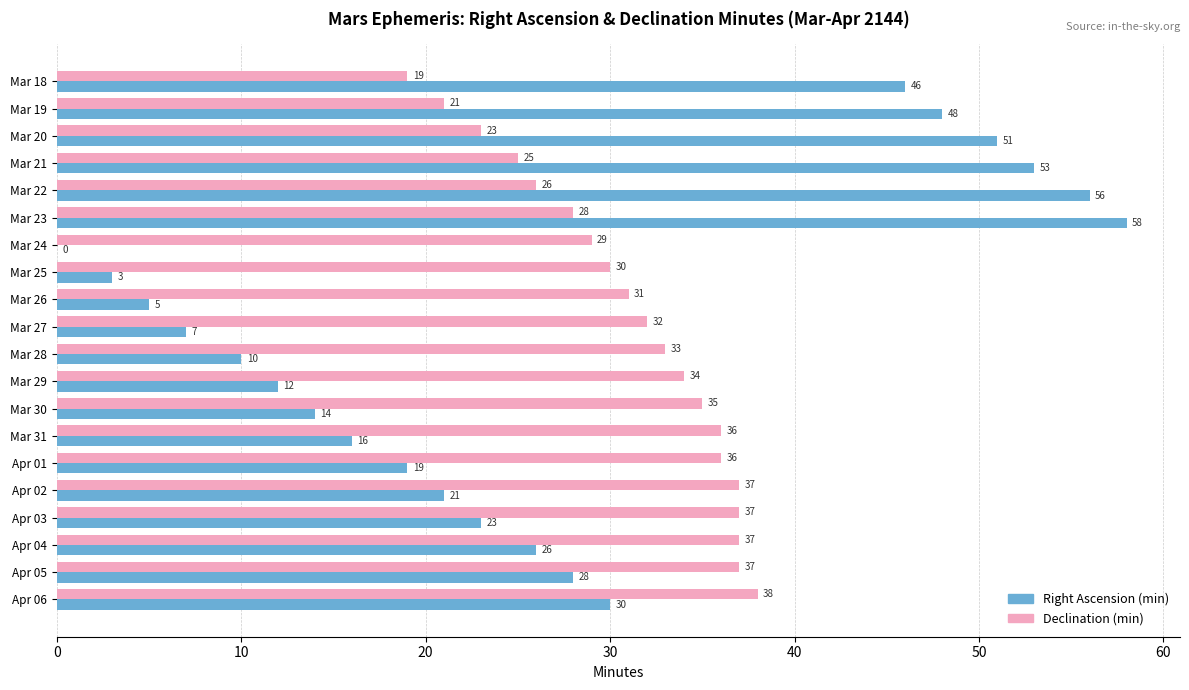

The Right Ascension (min) series shows 6 at Apr 01. True or false?

False